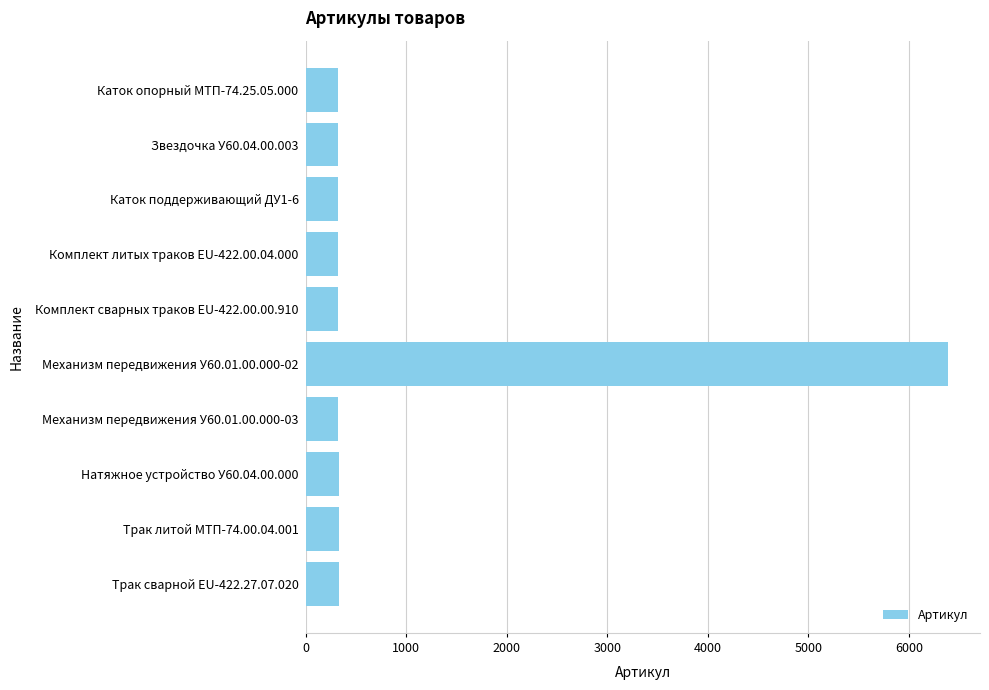

The value at Механизм передвижения У60.01.00.000-03 is 327. True or false?

True